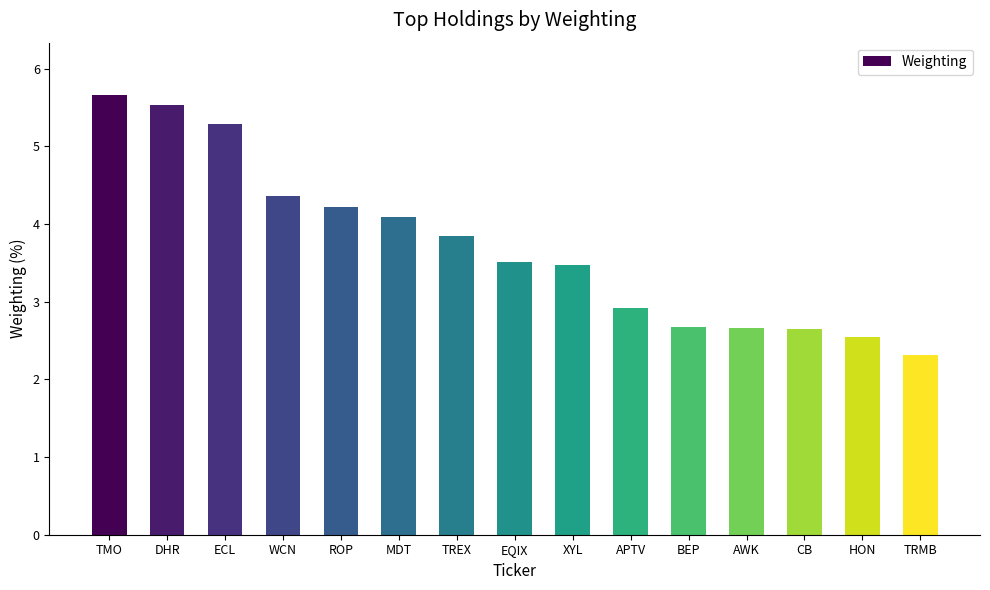

How many data points are less than 3?

6